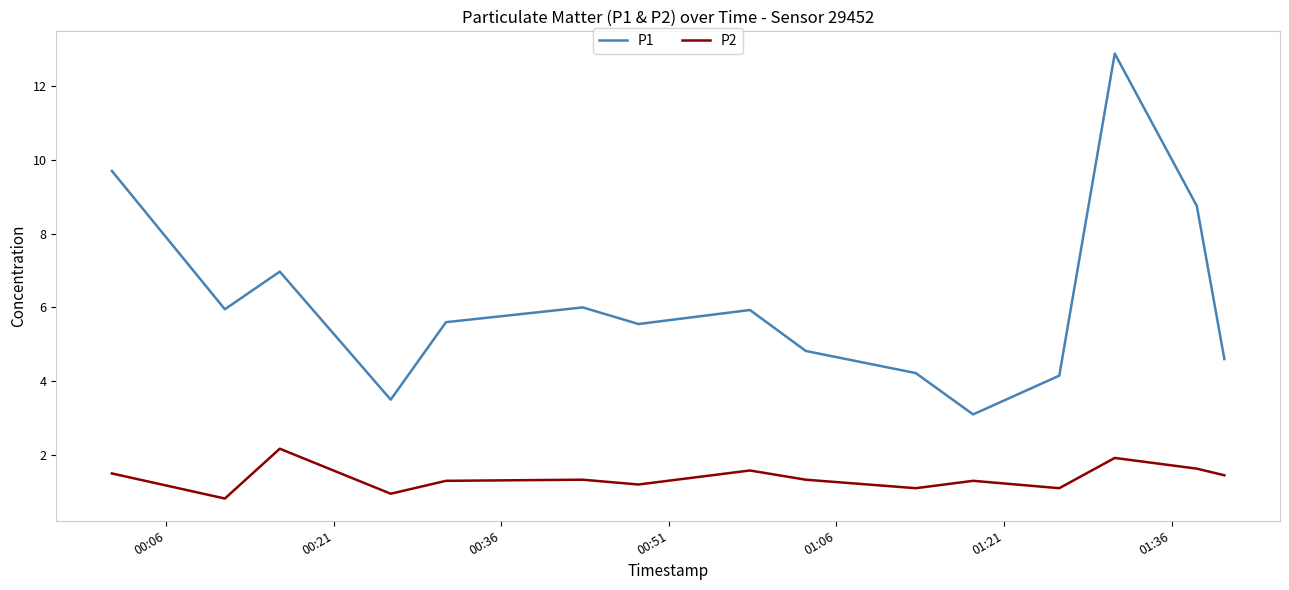

List the series in order of their overall mean, lowest first.

P2, P1